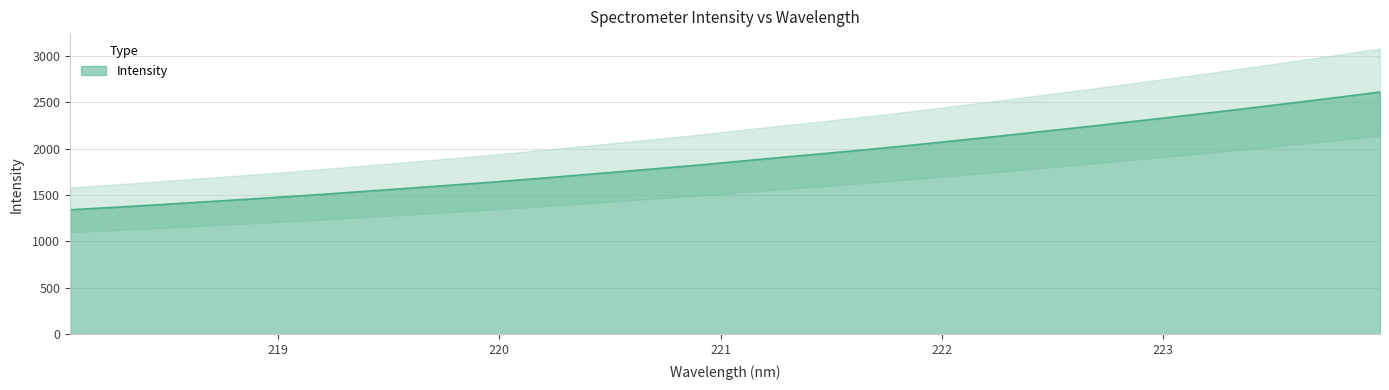

What is the sum of all values?

60590.4